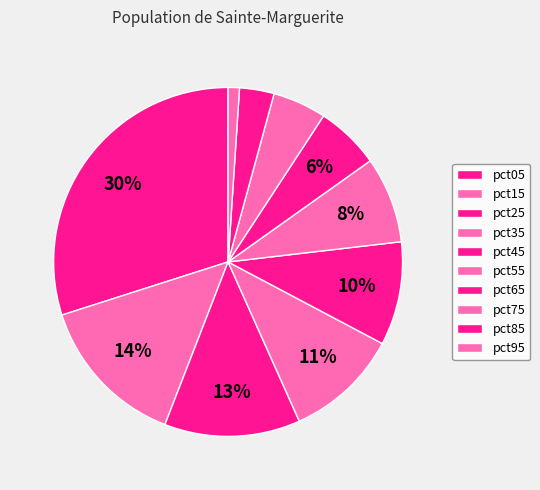

Which slice is the largest?

pct05